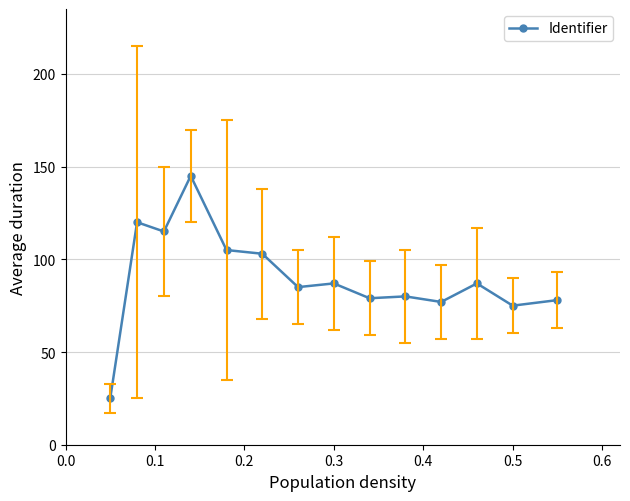

How many lines are shown in the chart?

1